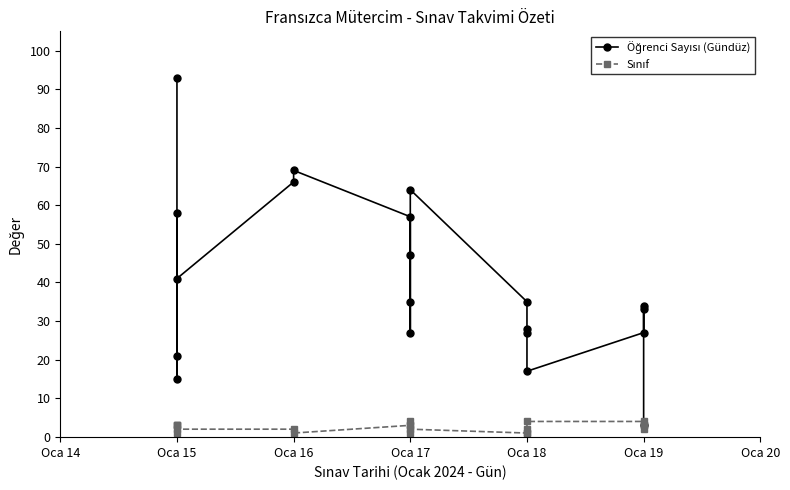

Reading left to right, what are all the values shown in this chart?

Öğrenci Sayısı (Gündüz): 93	15	21	58	41	66	69	57	27	35	47	64	35	28	27	17	27	33	34	3
Sınıf: 1	3	3	3	2	2	1	3	3	1	4	2	1	1	2	4	4	2	3	3